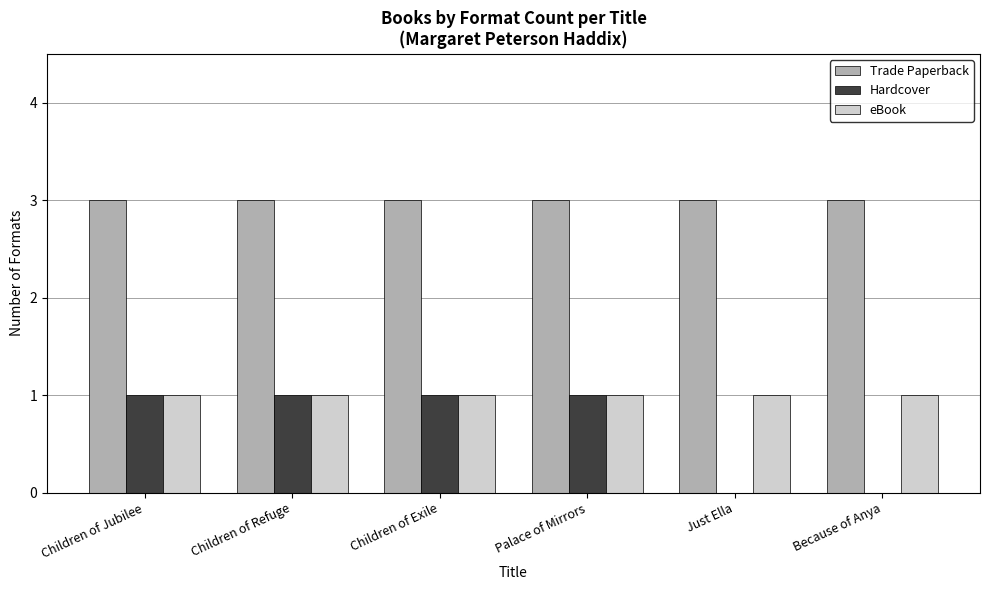

Which series has the largest total across all categories?

Trade Paperback